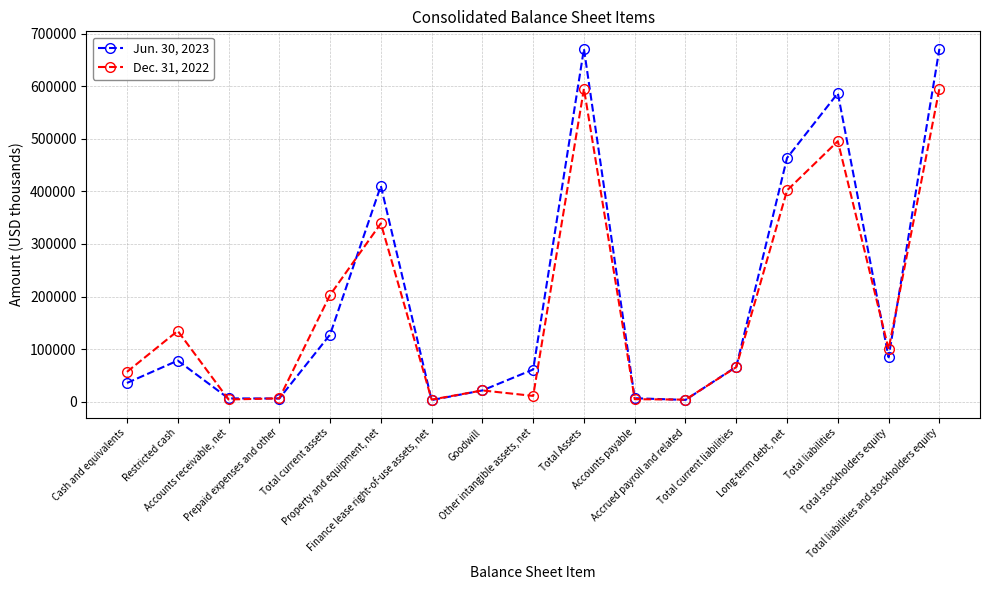

Which series has the widest spread of values?

Jun. 30, 2023